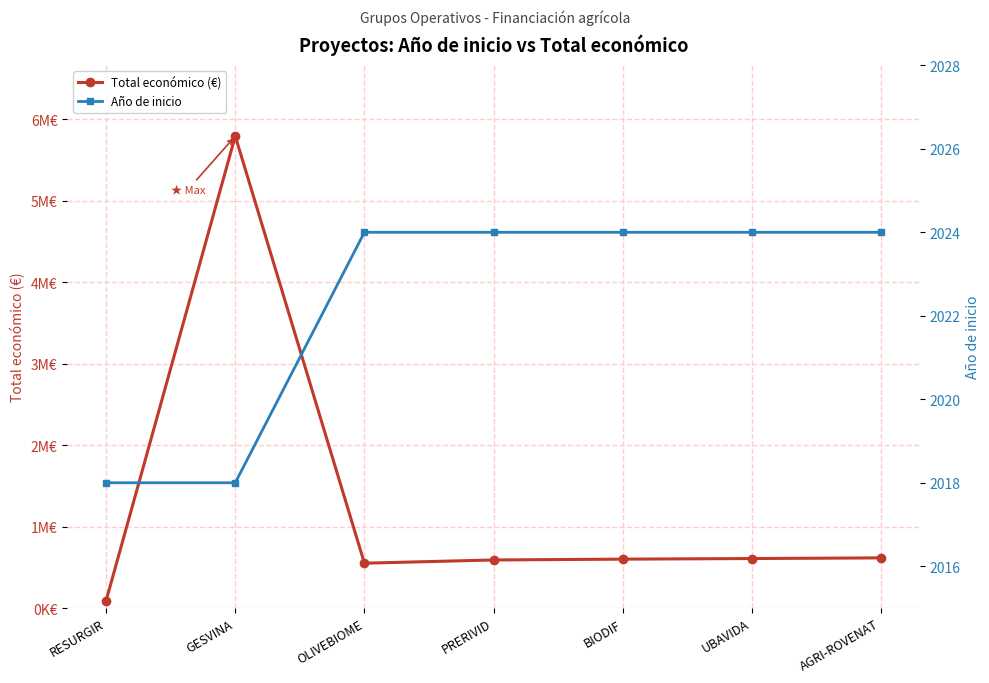

True or false: Total económico (€) has more than 1 points higher than both neighbors.

False